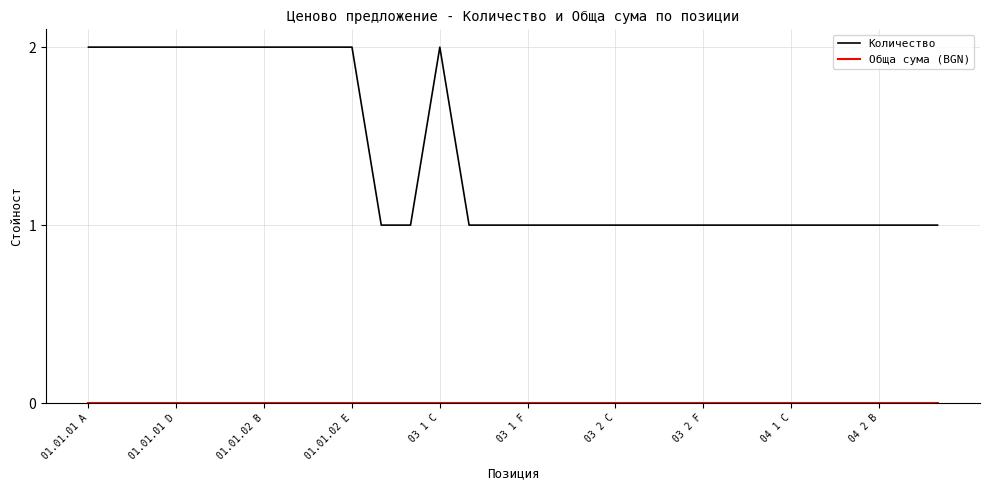

Which series has the largest range (max minus min)?

Количество